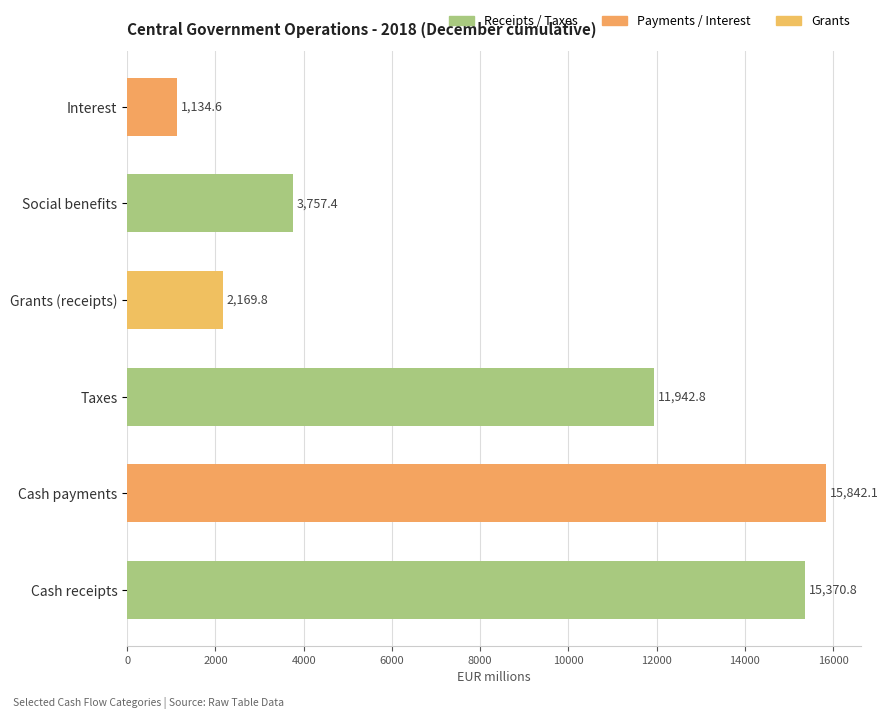

How many data points does each series have?

6